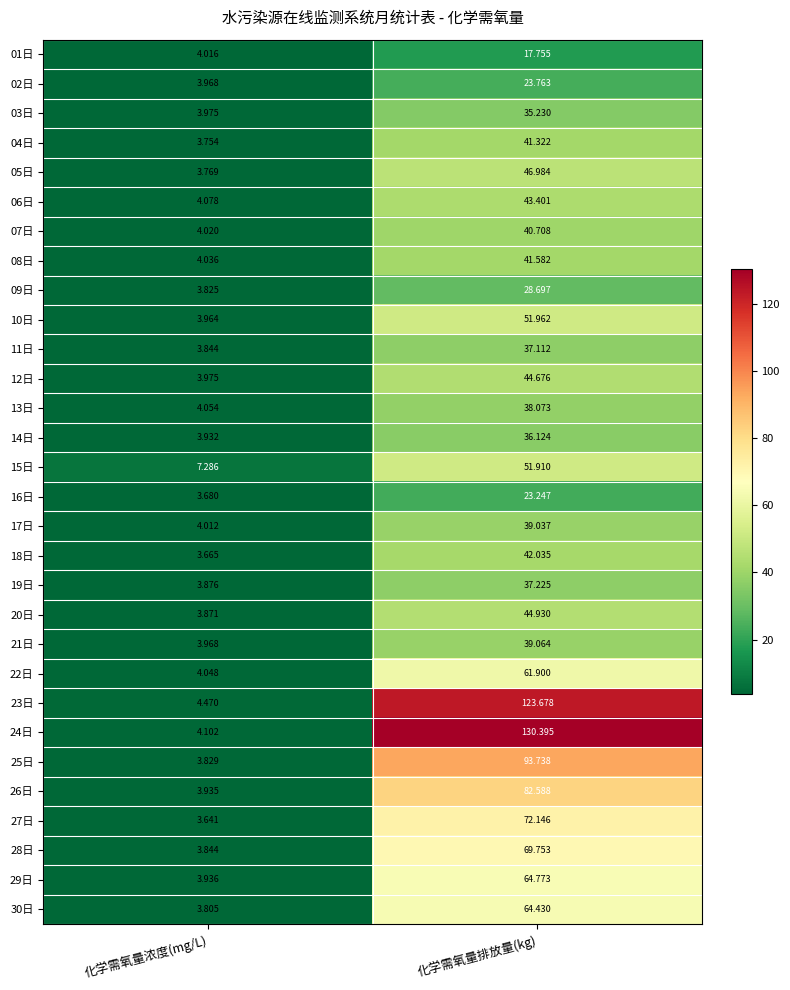

List the labels in order of 12日 value, smallest first.

化学需氧量浓度(mg/L), 化学需氧量排放量(kg)